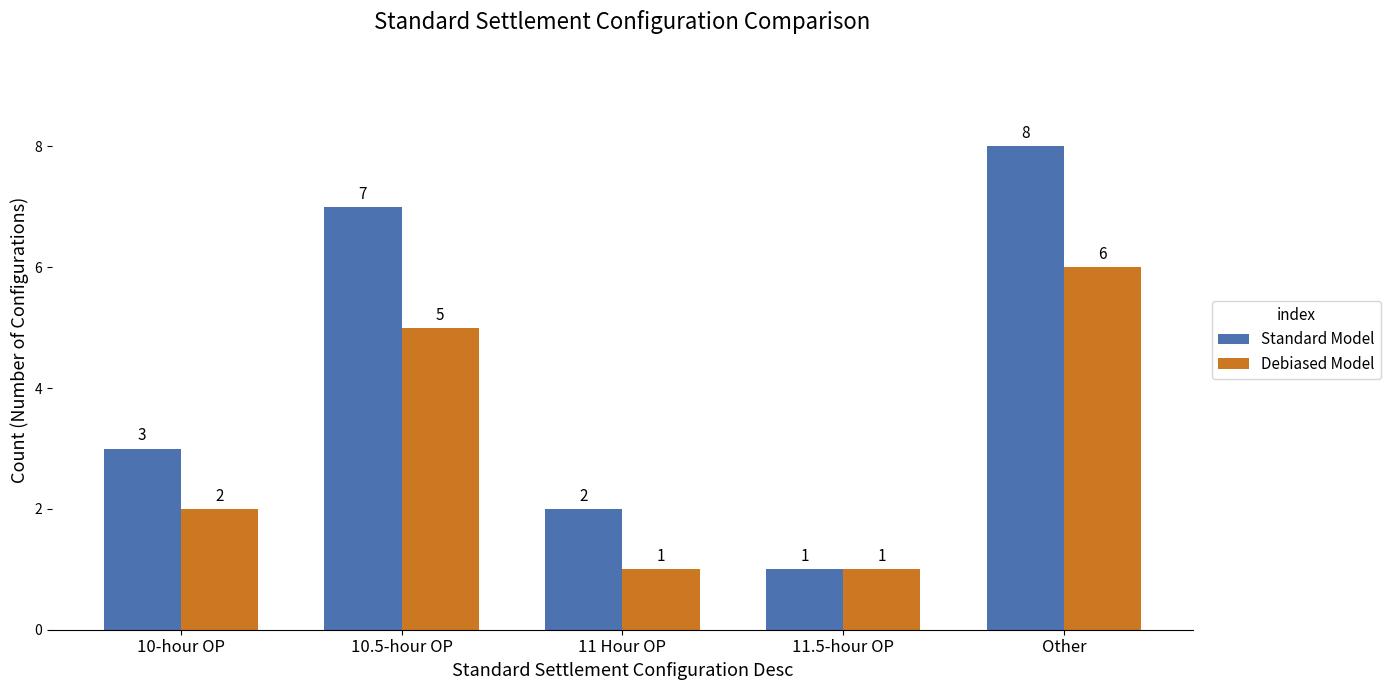

True or false: Standard Model has a value of 7 at 10.5-hour OP.

True